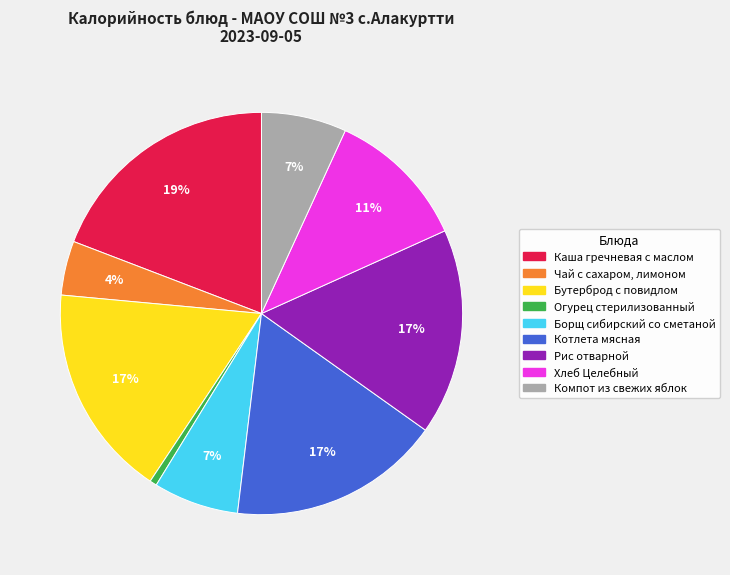

Does Чай с сахаром, лимоном represent more than half of the total?

No